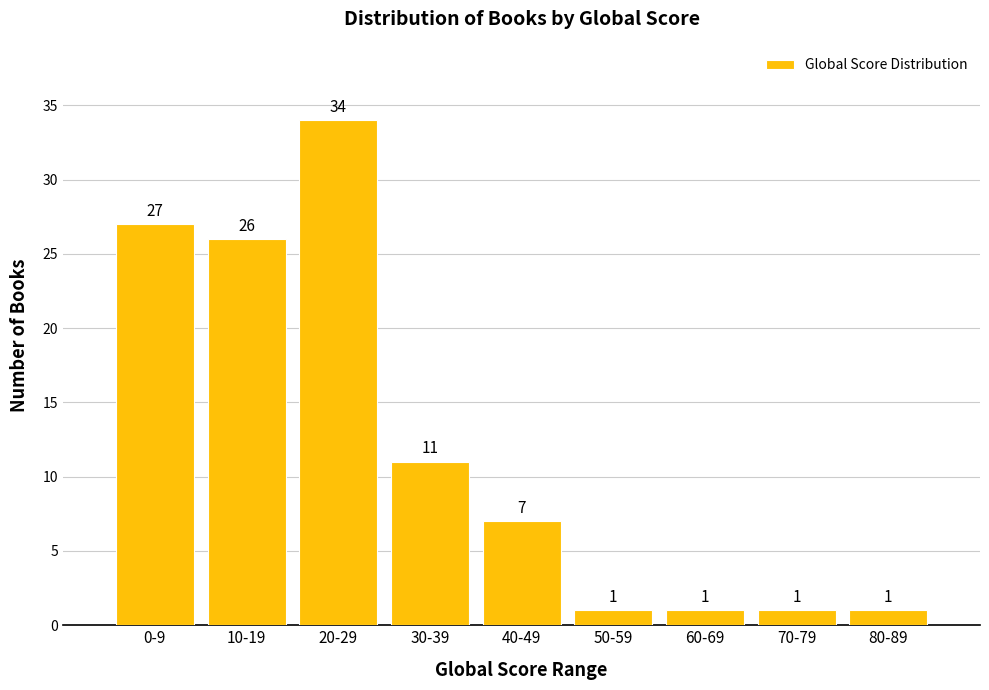

Reading left to right, transcribe all the data shown in this chart.

0-9=27	10-19=26	20-29=34	30-39=11	40-49=7	50-59=1	60-69=1	70-79=1	80-89=1